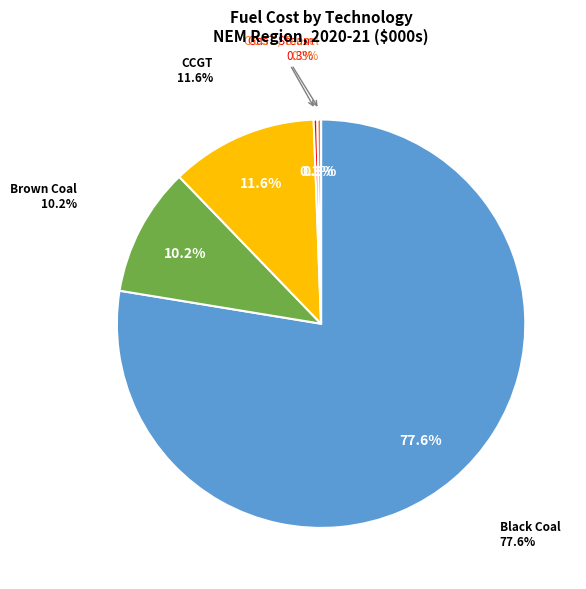

To the nearest percent, what is the difference between the largest and smallest slice percentages?

77%